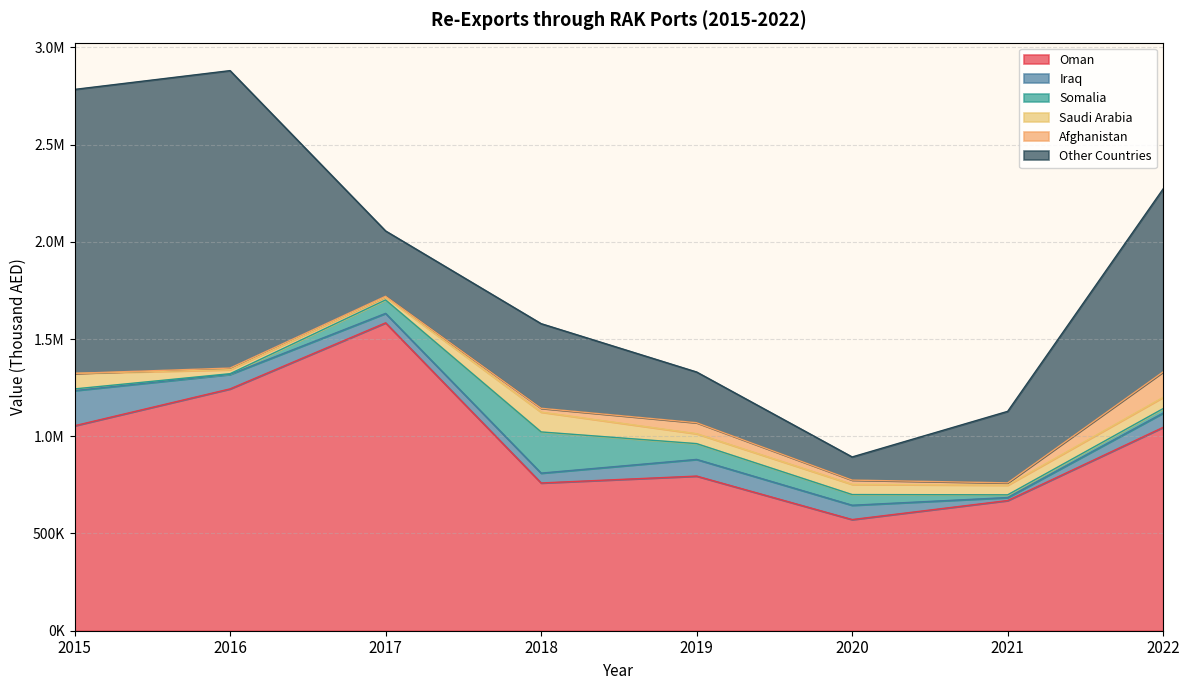

What are all the series names shown in the legend?

Oman, Iraq, Somalia, Saudi Arabia, Afghanistan, Other Countries